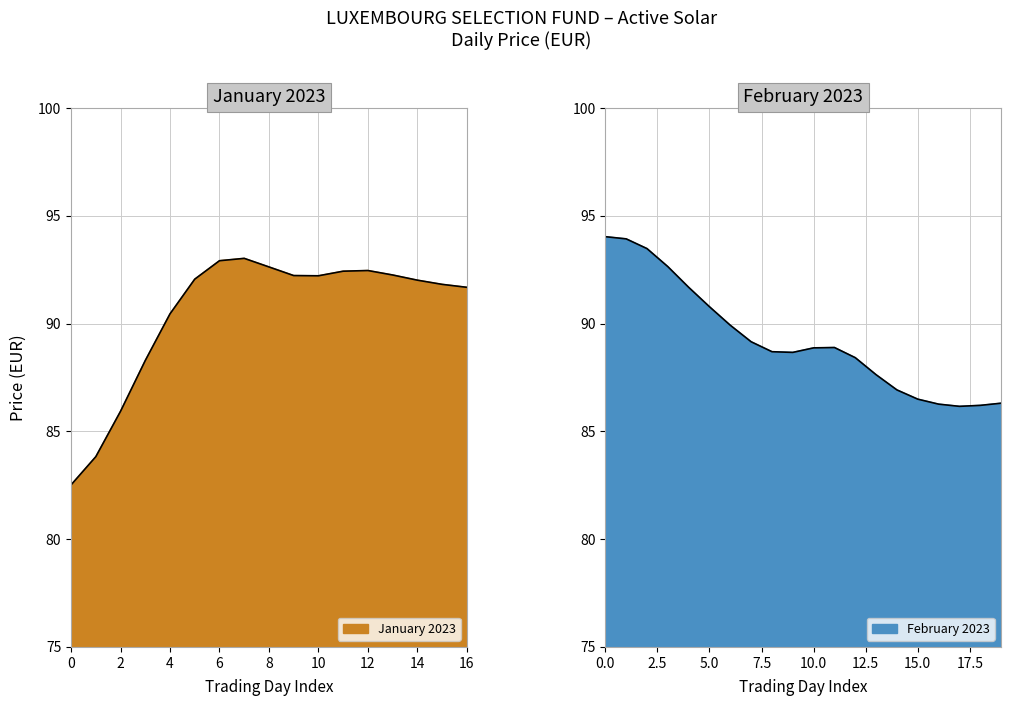

Does the chart display data point markers on the line(s)?

No